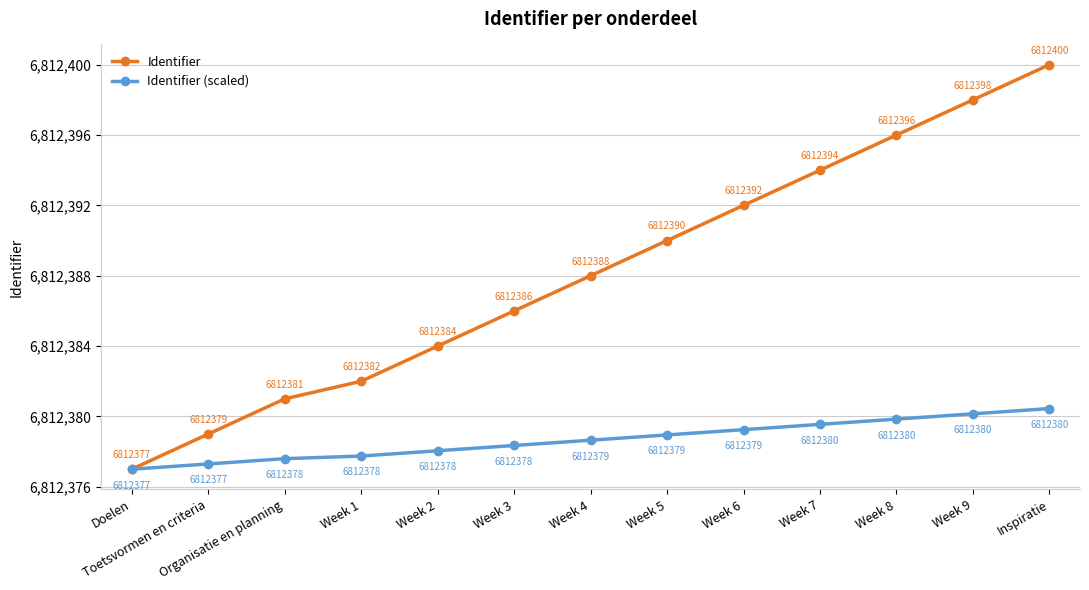

At which label does Identifier (scaled) first exceed 6812378?

Week 2